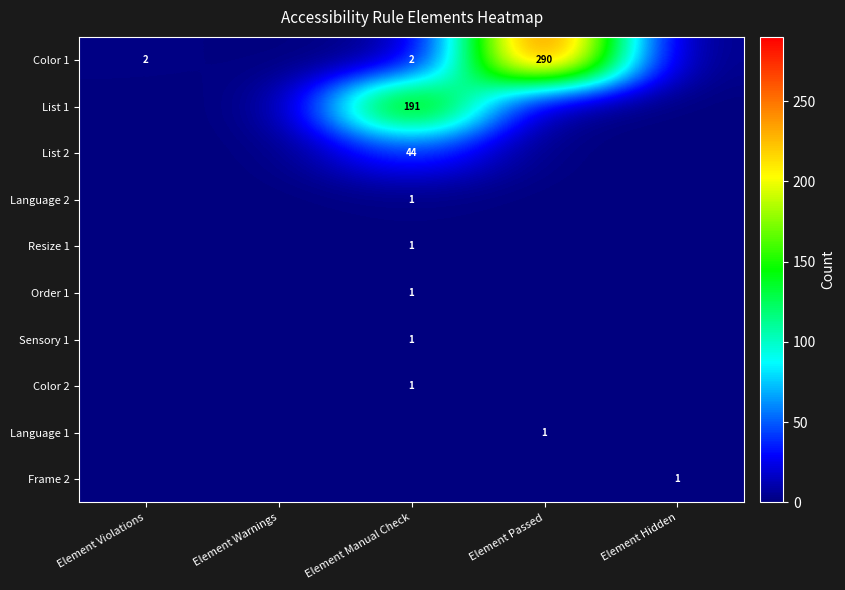

What is the total value across all series at Element Manual Check?

242